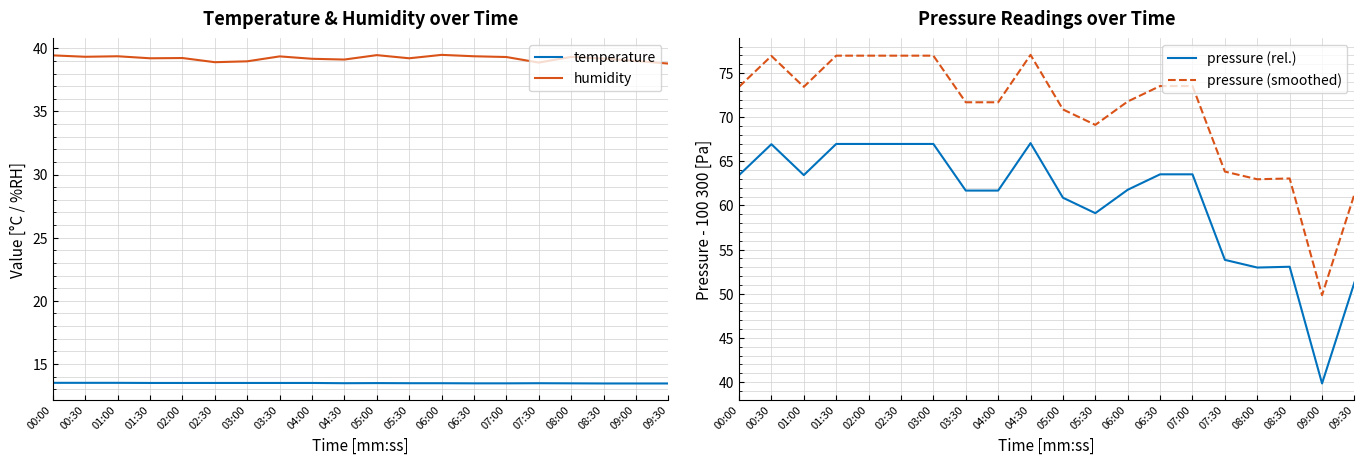

How many lines are shown in the chart?

4